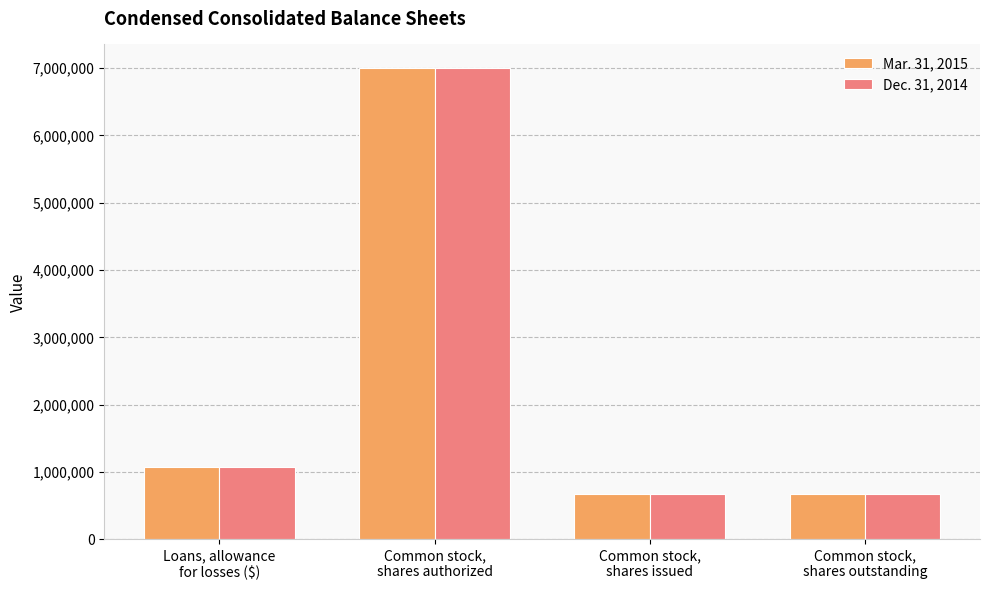

What is the lowest value of the Dec. 31, 2014 series?

667898